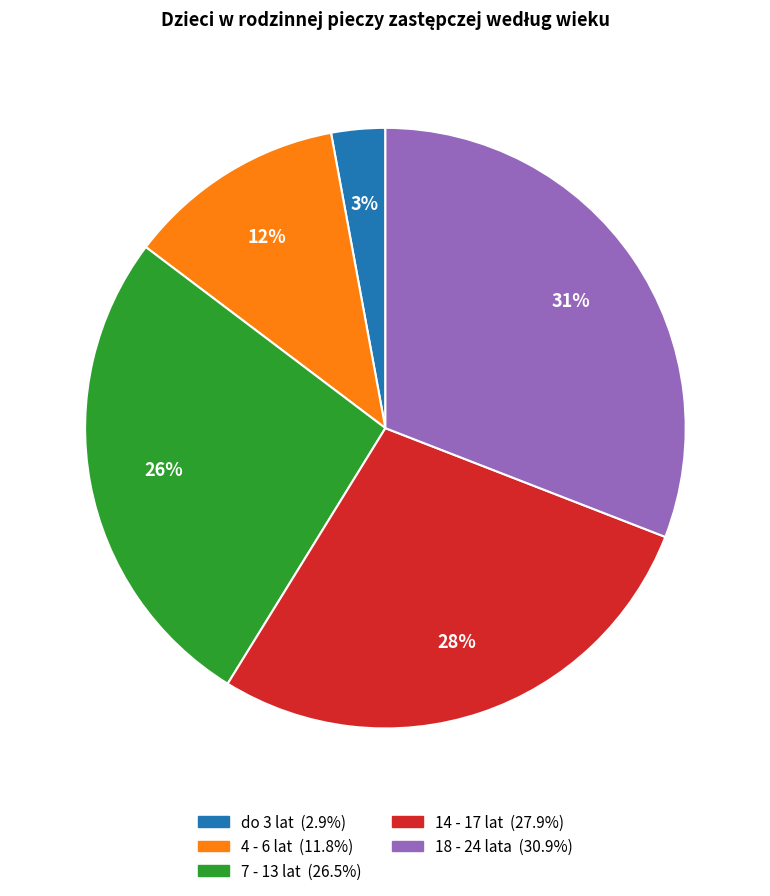

To the nearest percent, what is the combined percentage of 14 - 17 lat and 18 - 24 lata?

59%